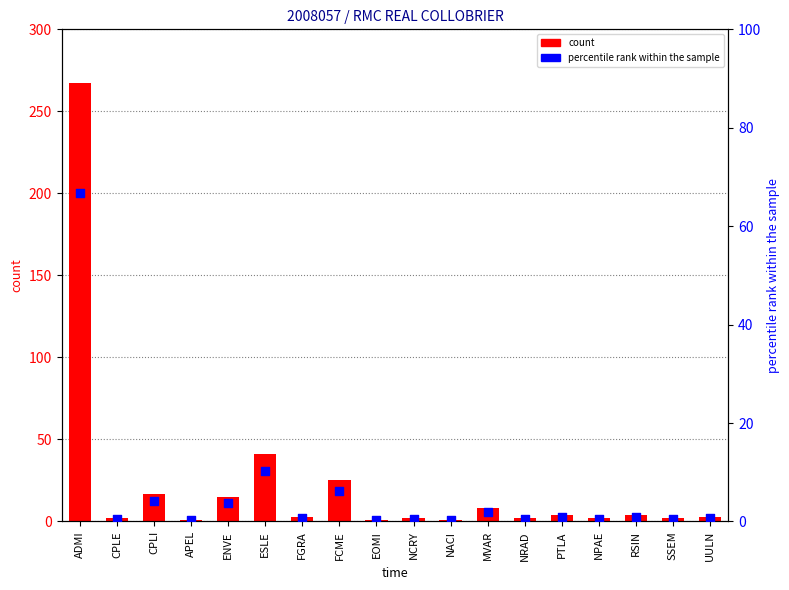

Which series has the widest spread of Y values?

count